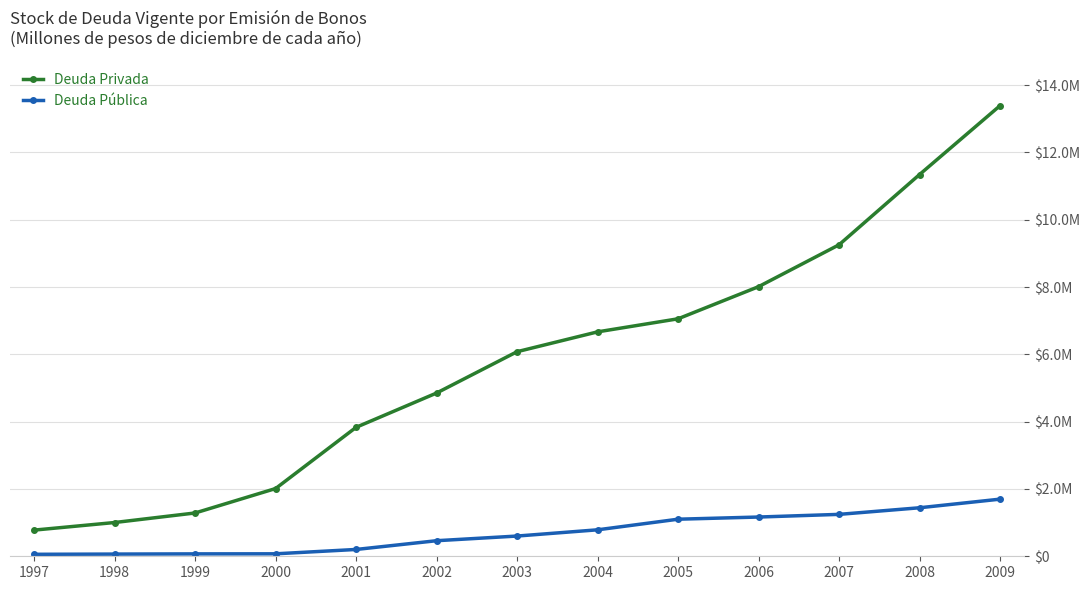

What are all the series names shown in the legend?

Deuda Privada, Deuda Pública